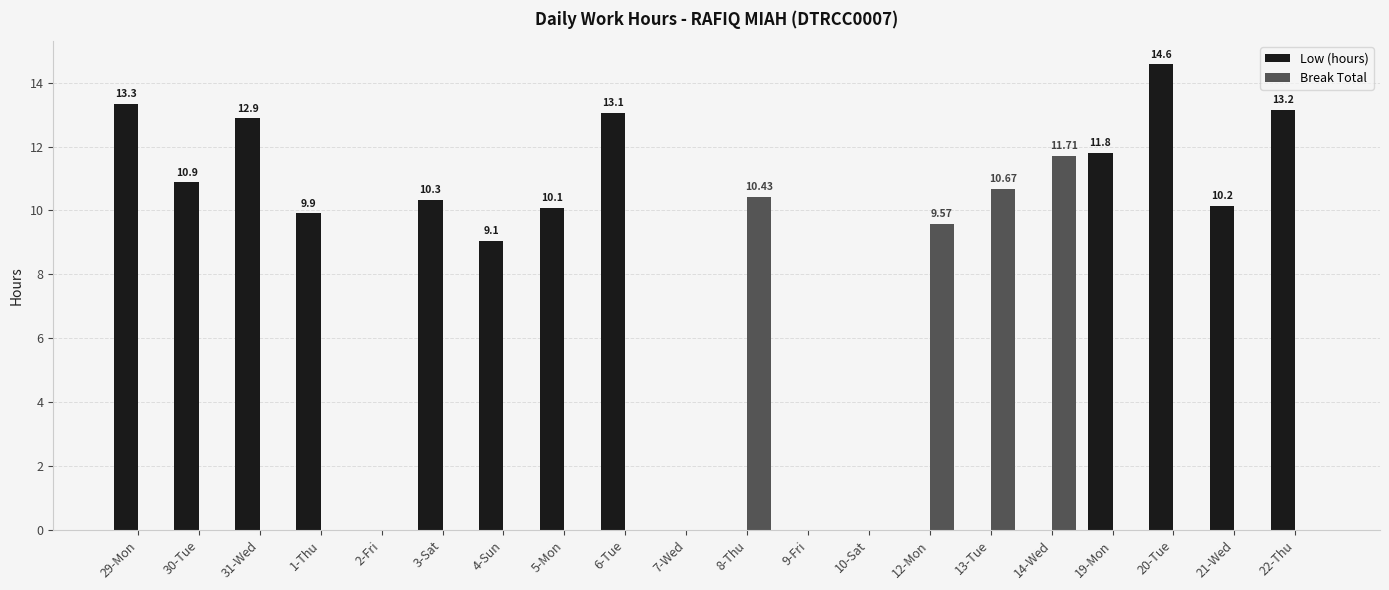

How many categories are shown in the chart?

20